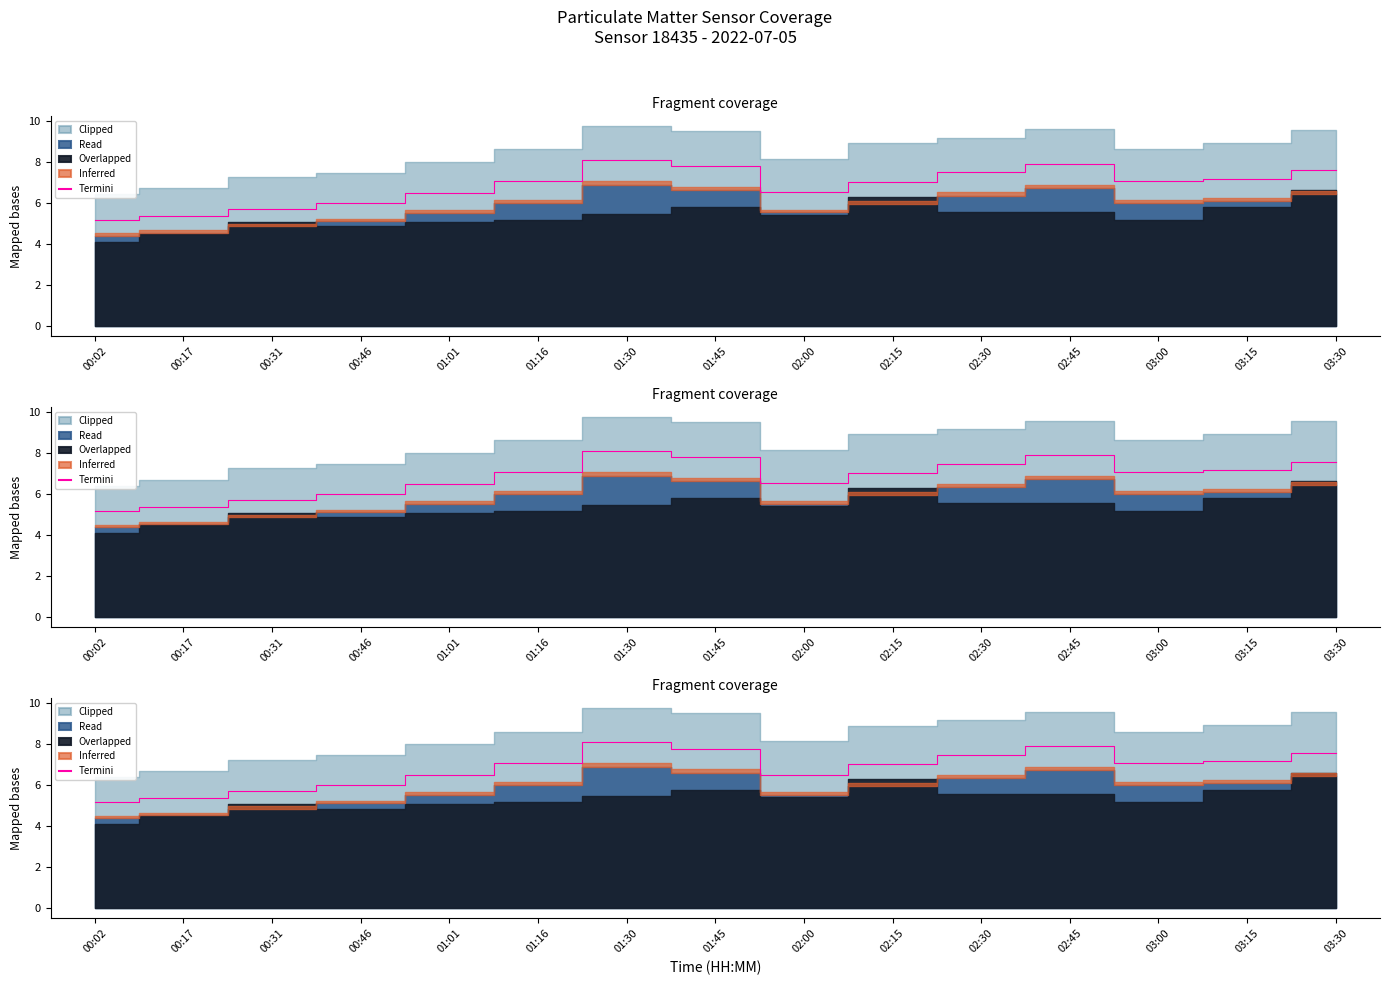

Reading left to right, what are all the values shown in this chart?

00:02=5.2	00:17=5.4	00:31=5.7	00:46=6.0	01:01=6.5	01:16=7.1	01:30=8.1	01:45=7.8	02:00=6.5	02:15=7.0	02:30=7.5	02:45=7.9	03:00=7.1	03:15=7.2	03:30=7.6